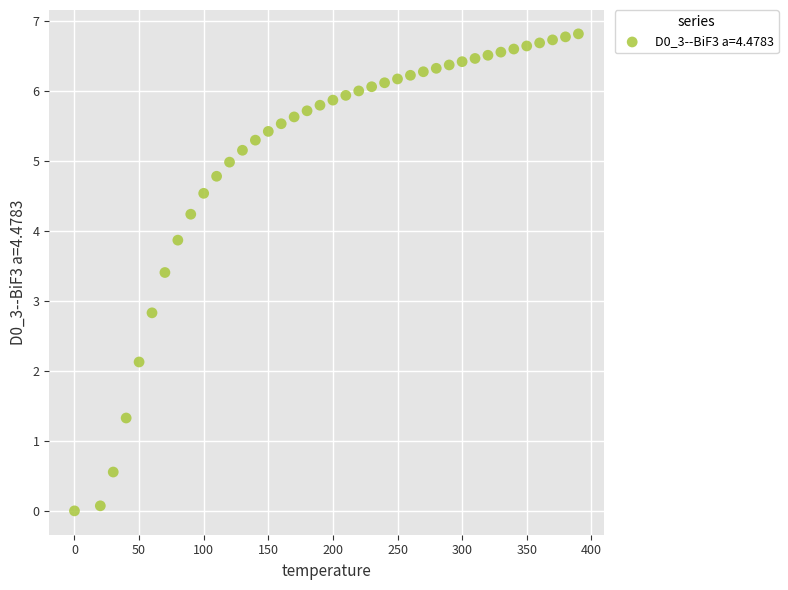

What Y value in the scatter plot is closest to 3?

2.8